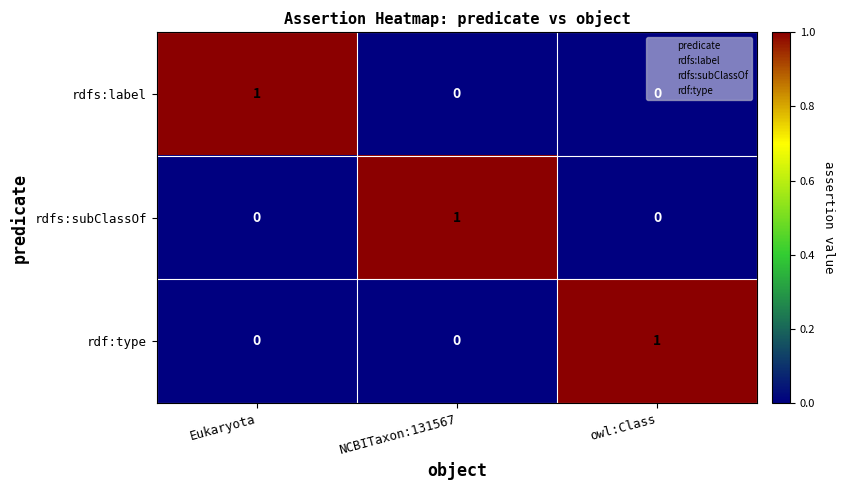

The rdf:type series shows 0 at owl:Class. True or false?

False